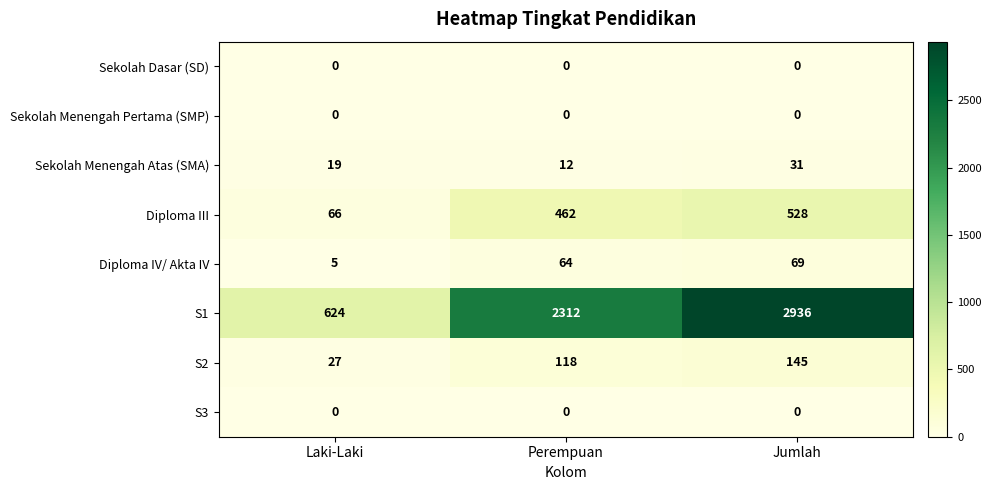

What is the greatest value displayed?

2936